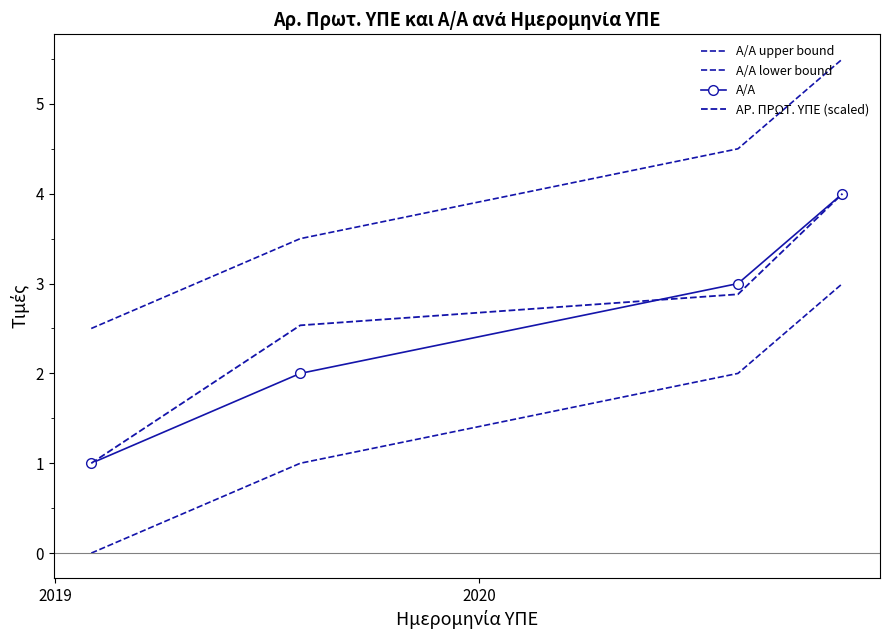

What are all the series names shown in the legend?

Α/Α upper bound, Α/Α lower bound, Α/Α, ΑΡ. ΠΡΩΤ. ΥΠΕ (scaled)